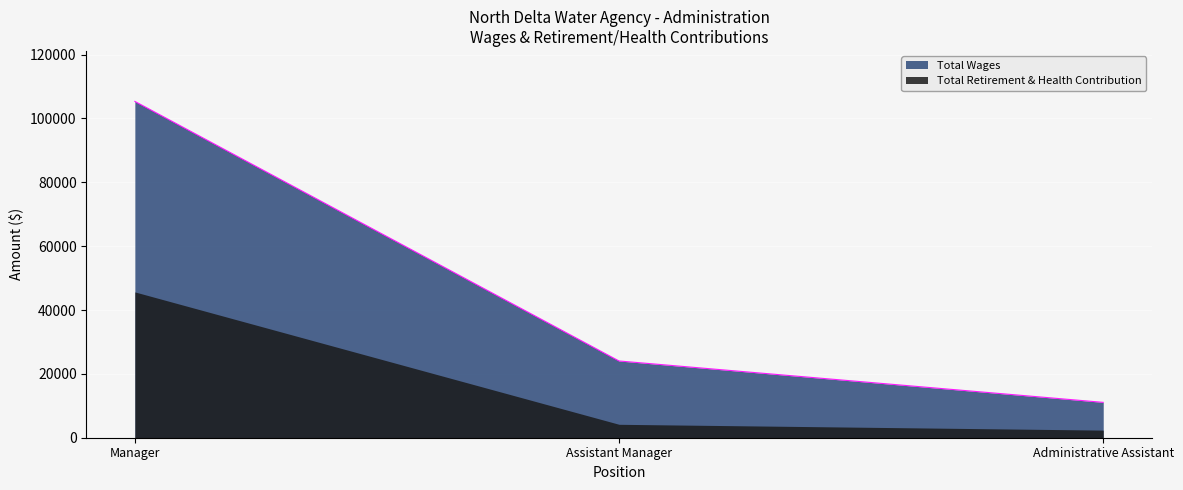

What is the maximum value shown in the chart?

105344